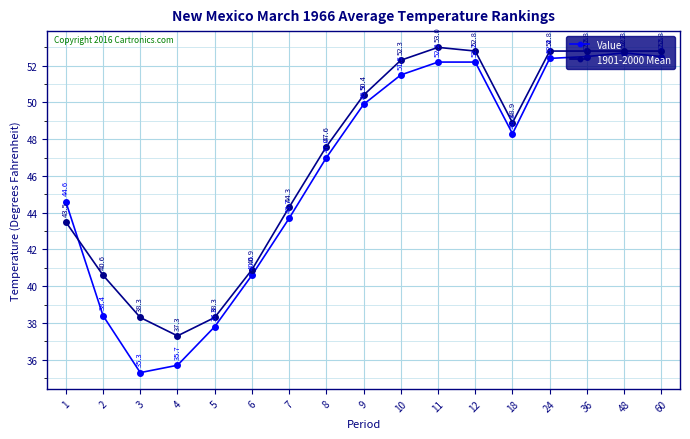

Where does the Value series first go above 48?

9